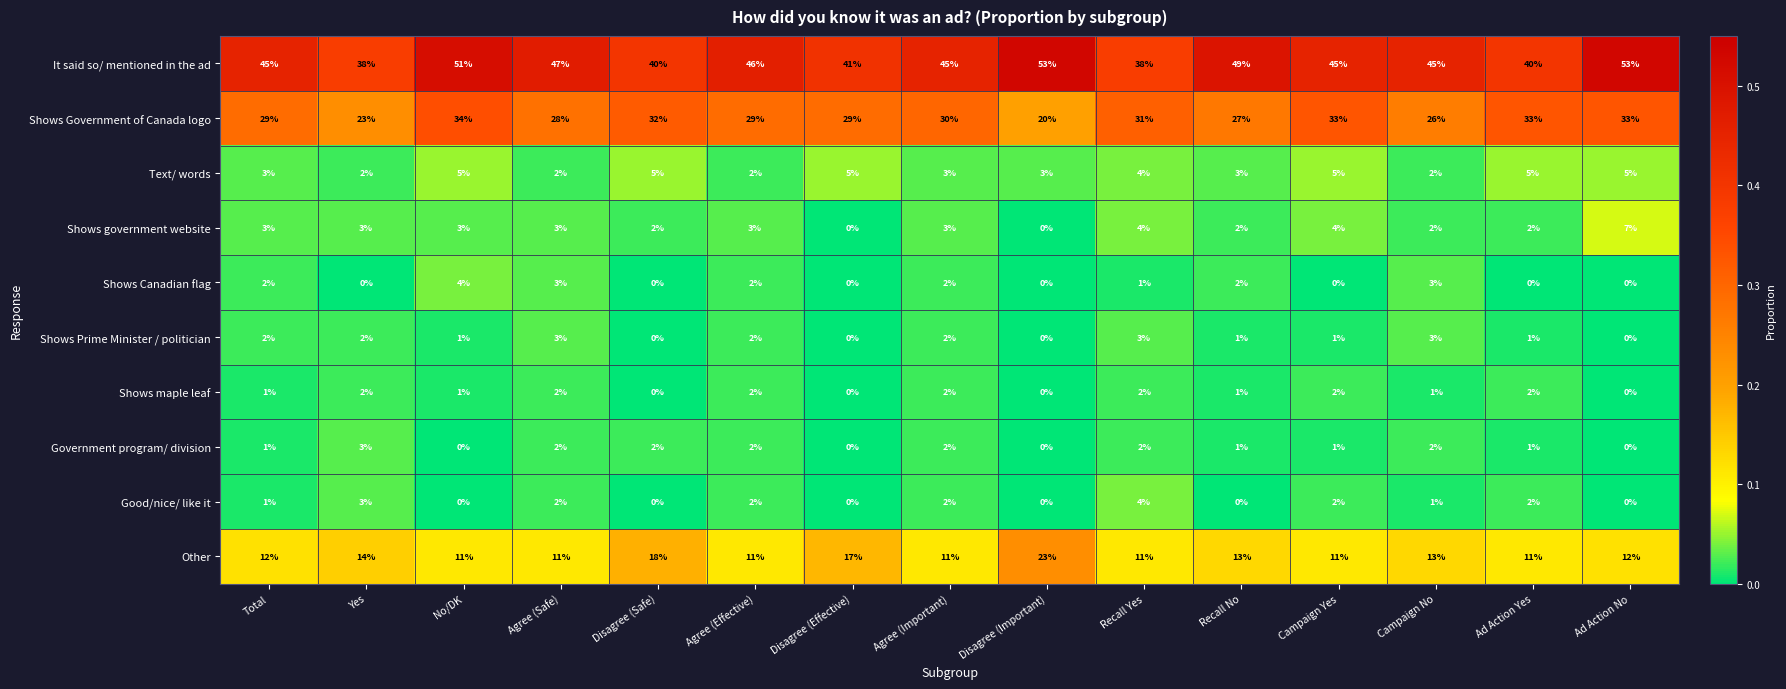

The Other series shows 26 at Disagree (Effective). True or false?

False